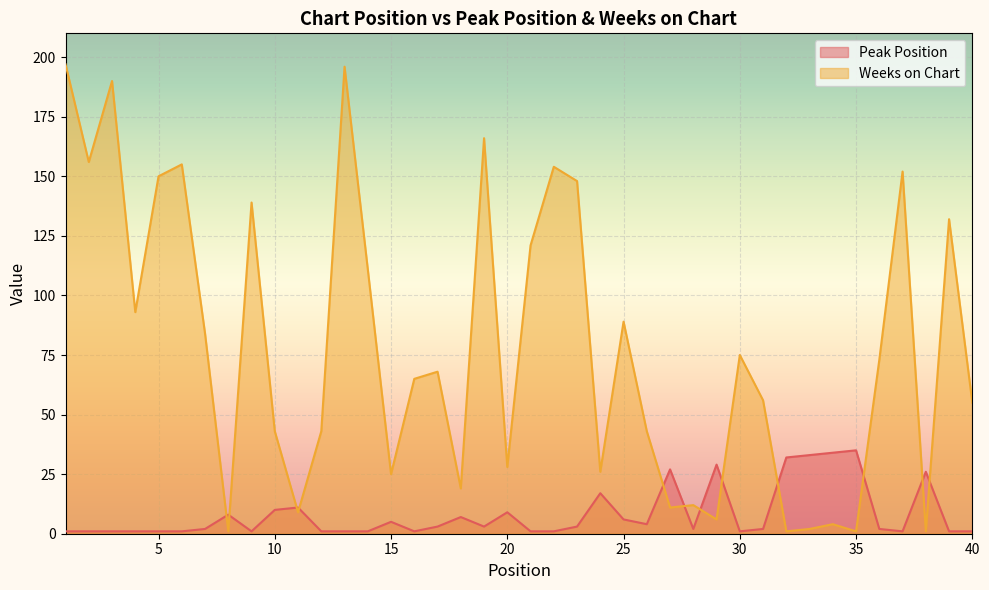

Where is the first local minimum for Weeks on Chart?

2